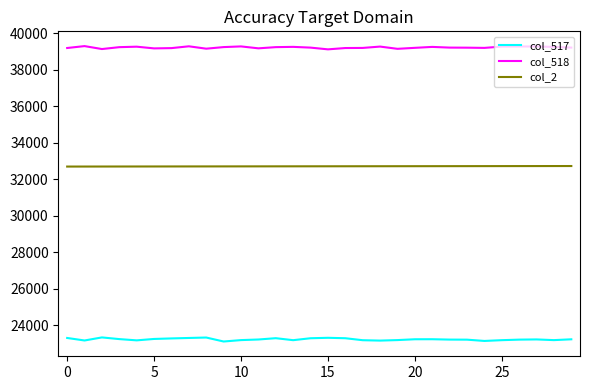

True or false: col_2 and col_518 cross at least once.

False